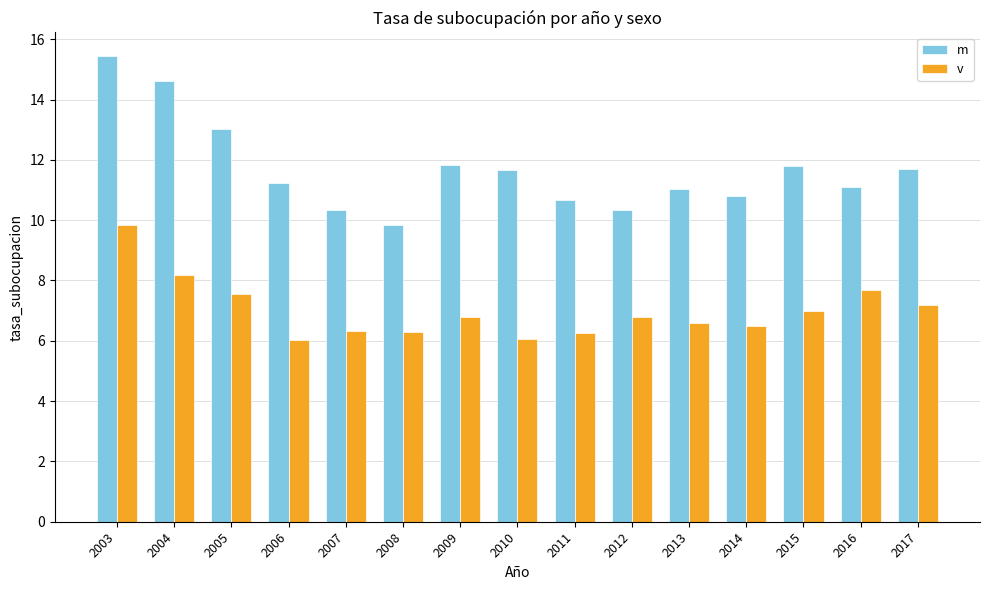

What is the value of the m bar at the 12th from the left?

10.8